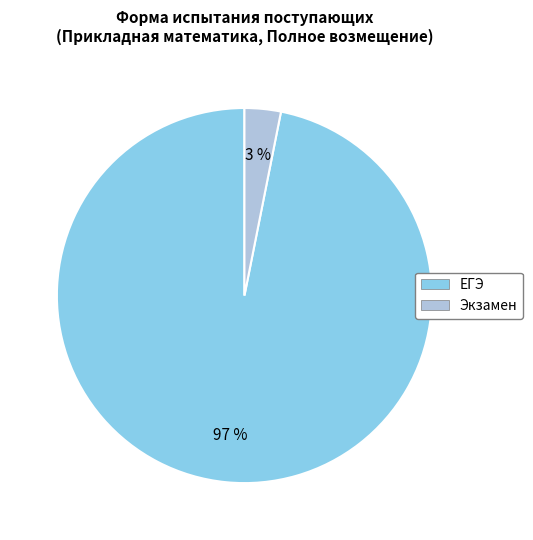

How many slices are in this pie chart?

2